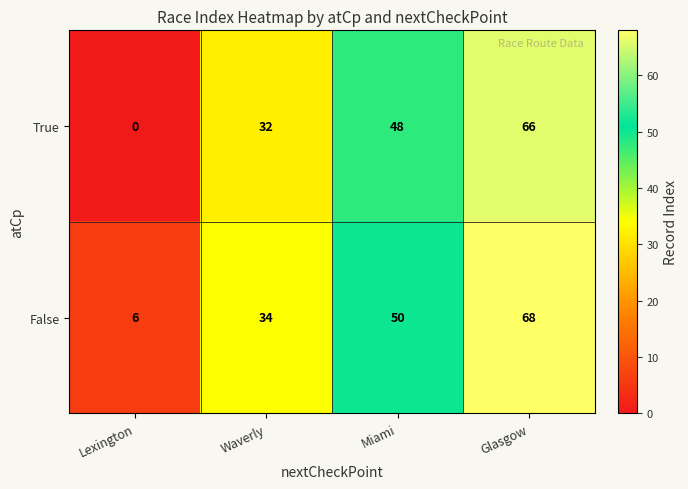

The False series shows 34 at Waverly. True or false?

True